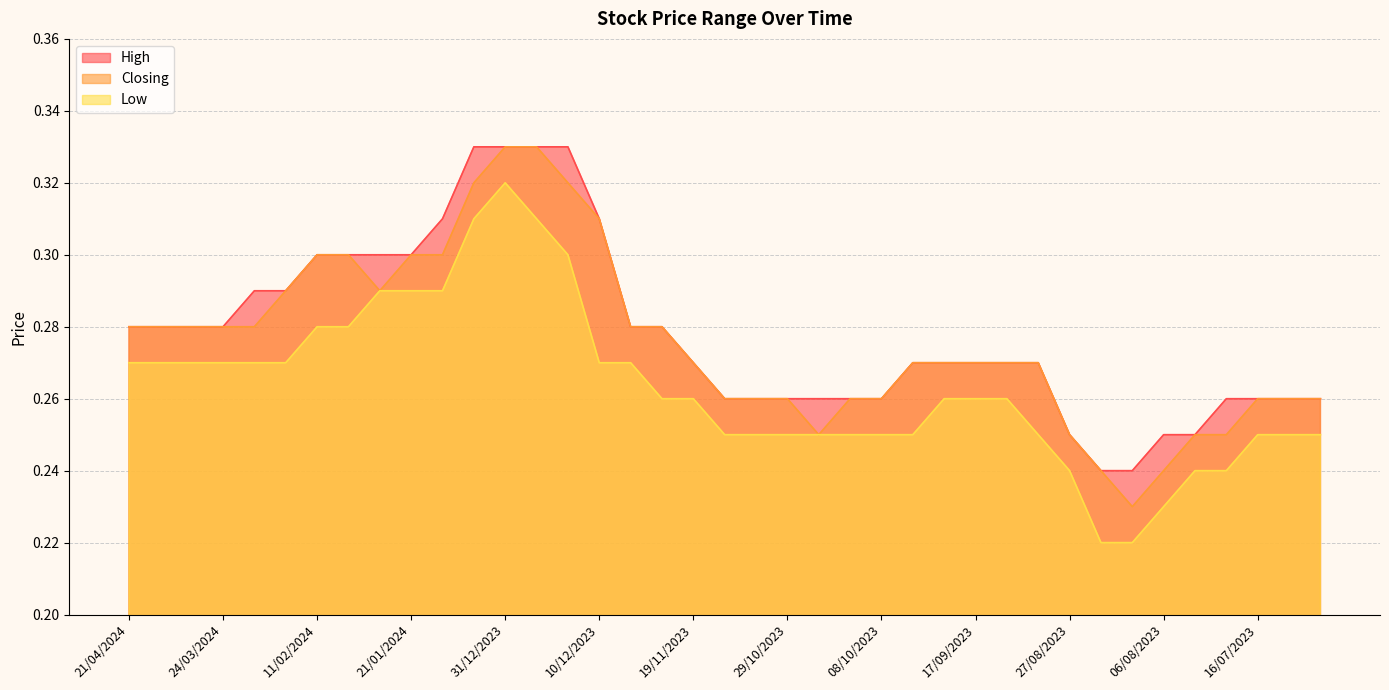

What is the difference between the maximum and minimum values in the Low series?

0.1